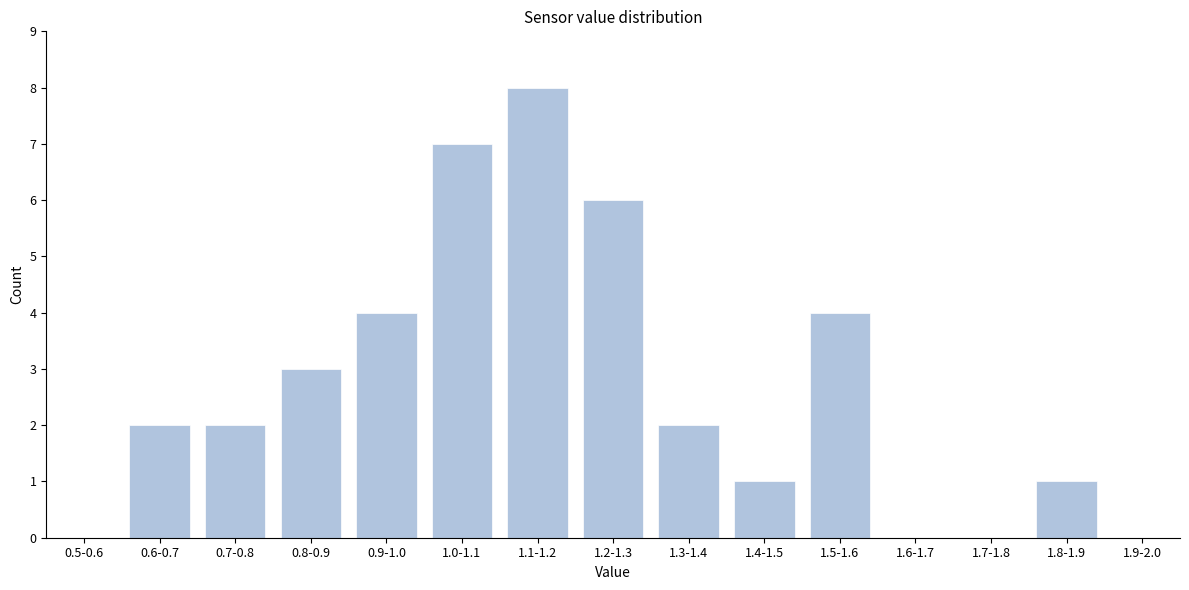

Reading left to right, list all the values displayed in this chart.

0.5-0.6=0	0.6-0.7=2	0.7-0.8=2	0.8-0.9=3	0.9-1.0=4	1.0-1.1=7	1.1-1.2=8	1.2-1.3=6	1.3-1.4=2	1.4-1.5=1	1.5-1.6=4	1.6-1.7=0	1.7-1.8=0	1.8-1.9=1	1.9-2.0=0